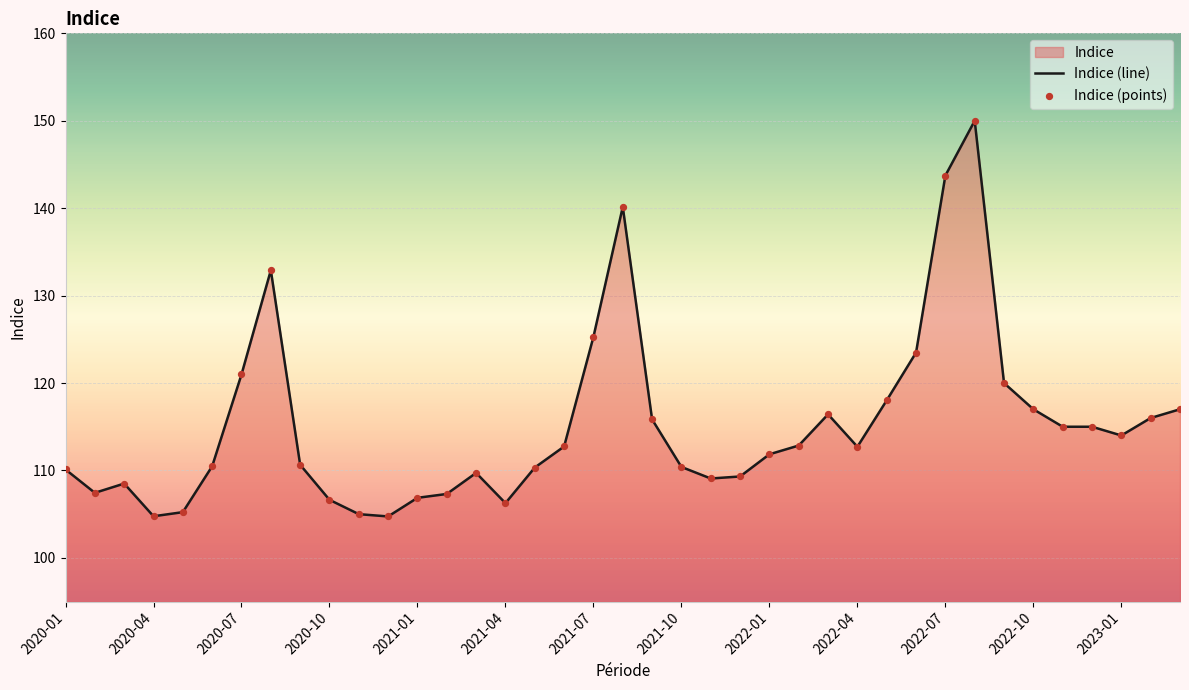

What is the maximum value shown in the chart?

150.0